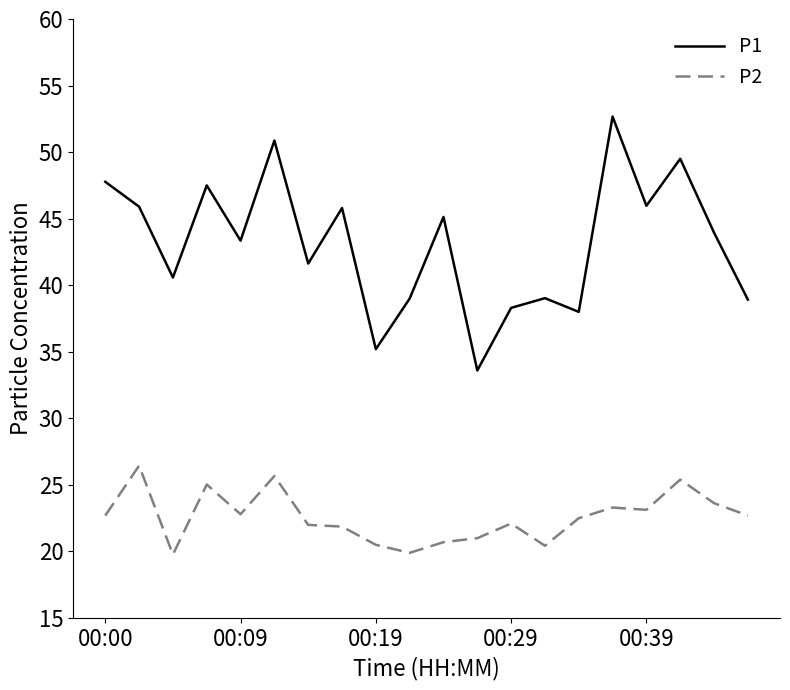

Which series has the largest total across all categories?

P1